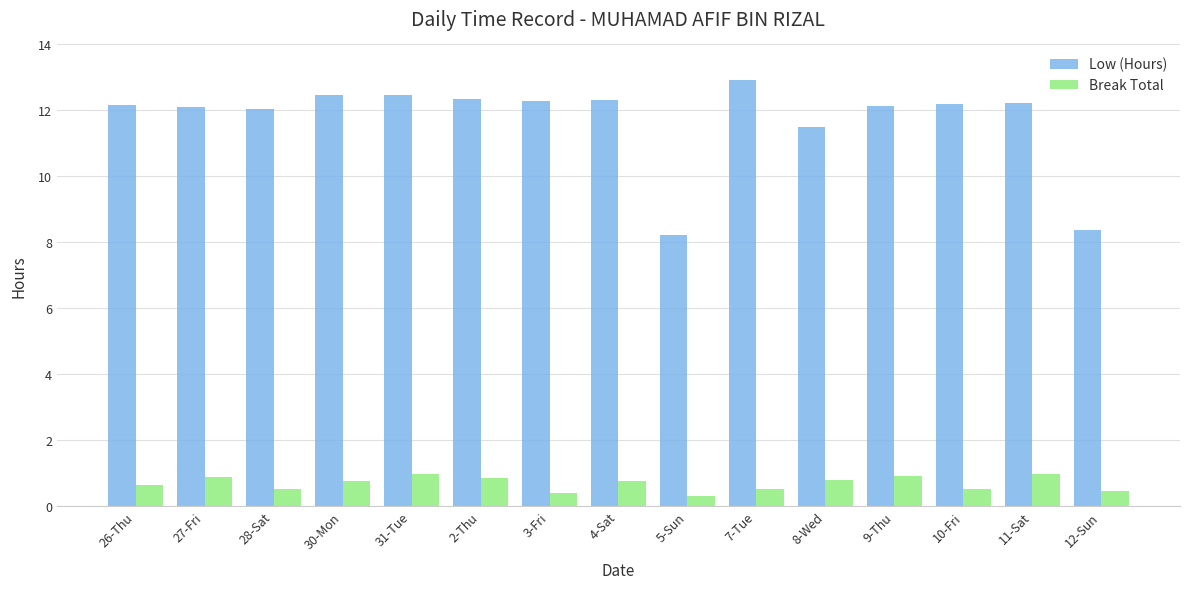

Which series has the largest total across all categories?

Low (Hours)